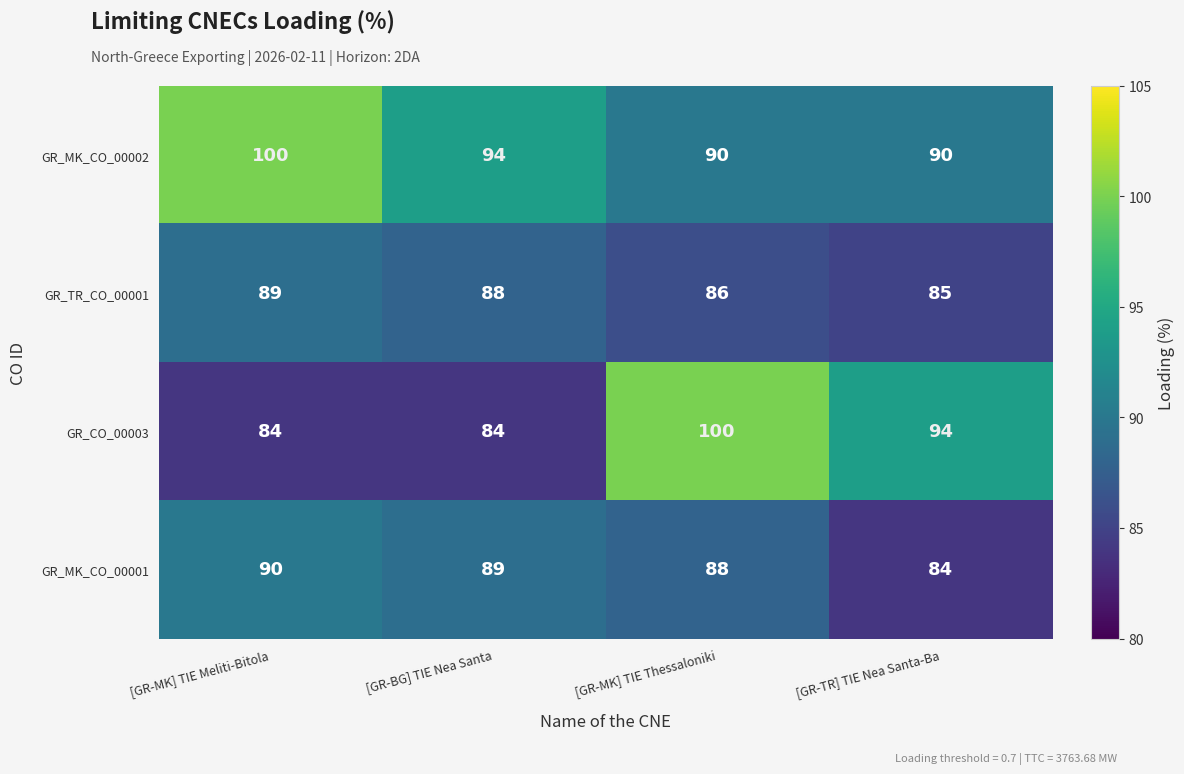

The value of GR_MK_CO_00001 at [GR-BG] TIE Nea Santa is 89. True or false?

True